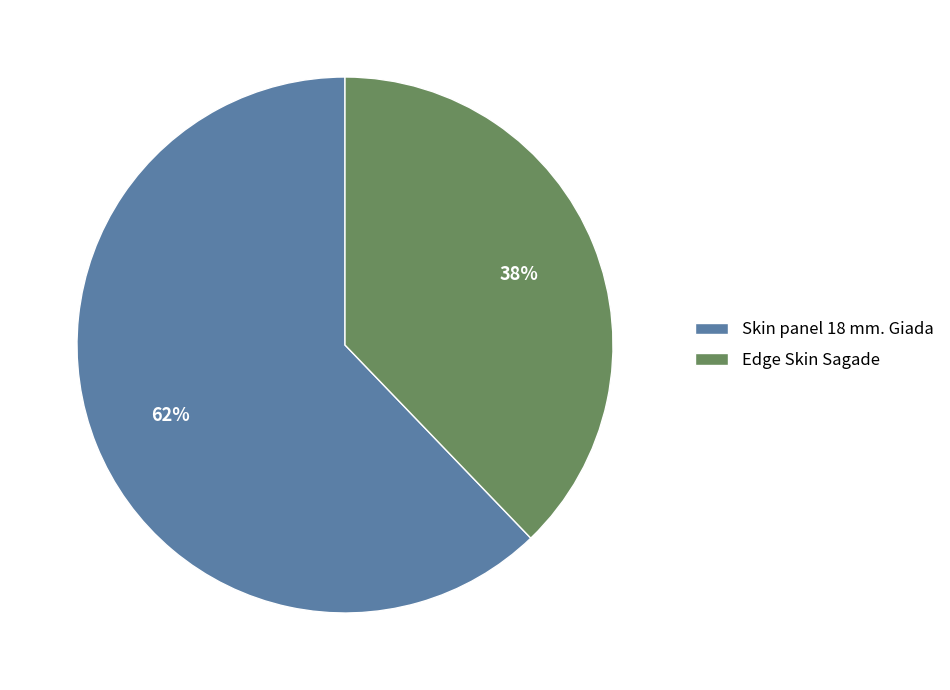

Is there any slice that represents more than half of the pie?

Yes